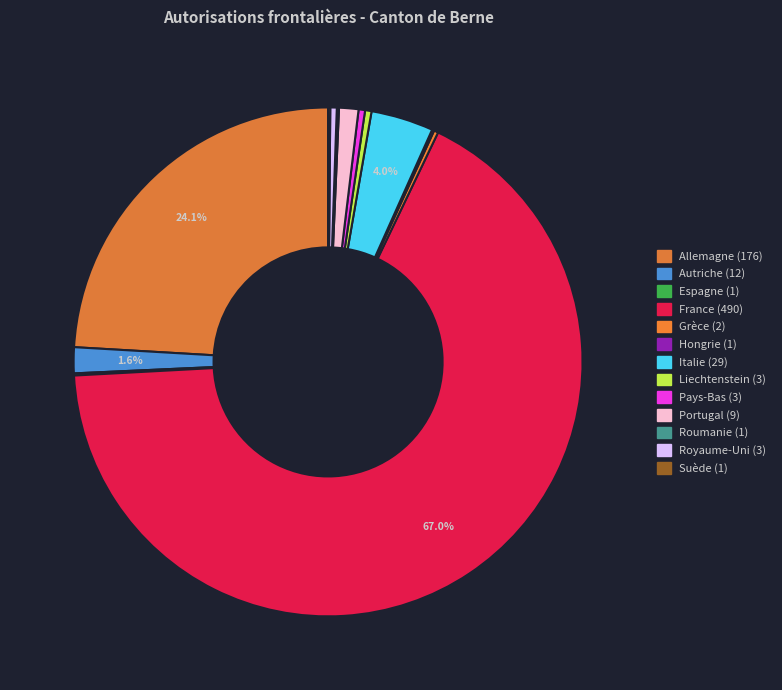

What is the change in value from Autriche to Liechtenstein?

-9